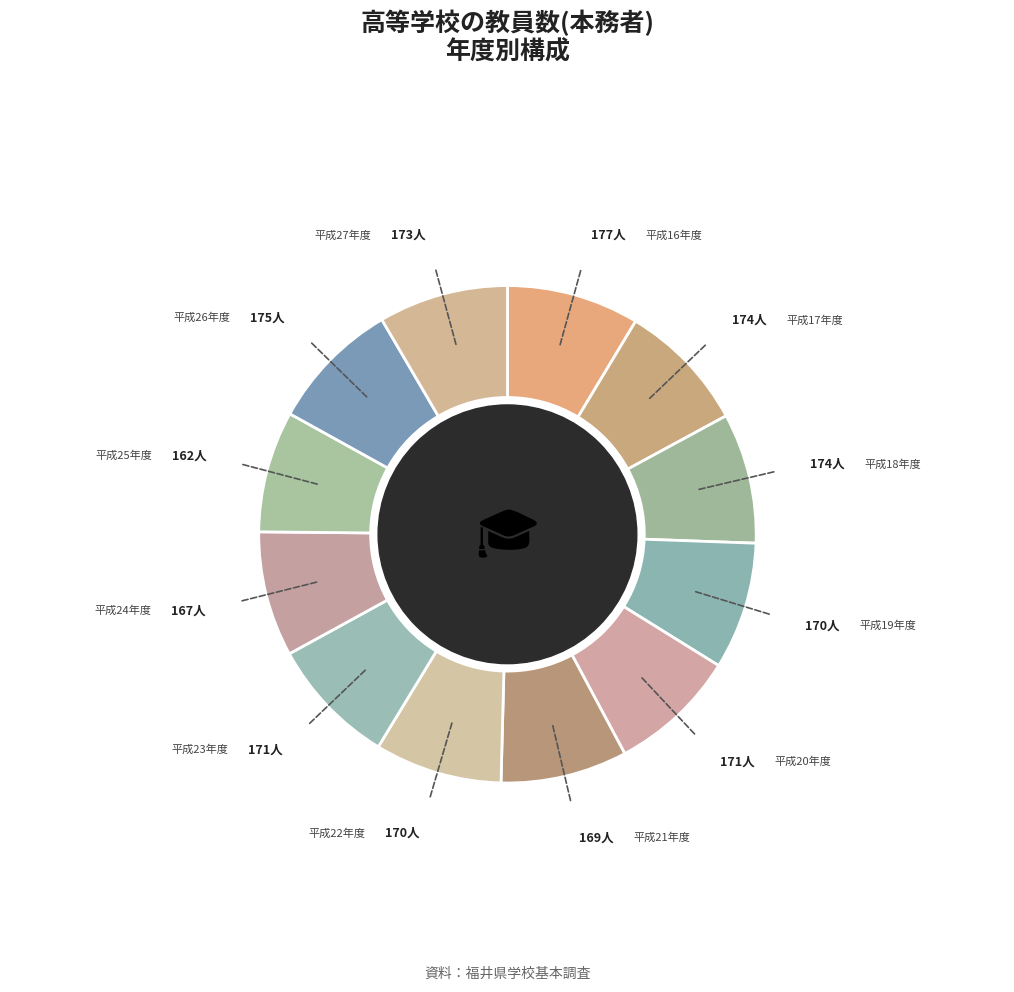

How many slices are in this pie chart?

12